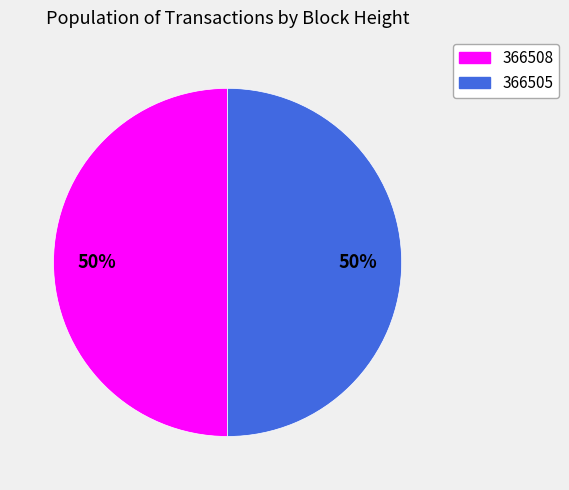

To the nearest percent, what is the combined percentage of 366508 and 366505?

100%